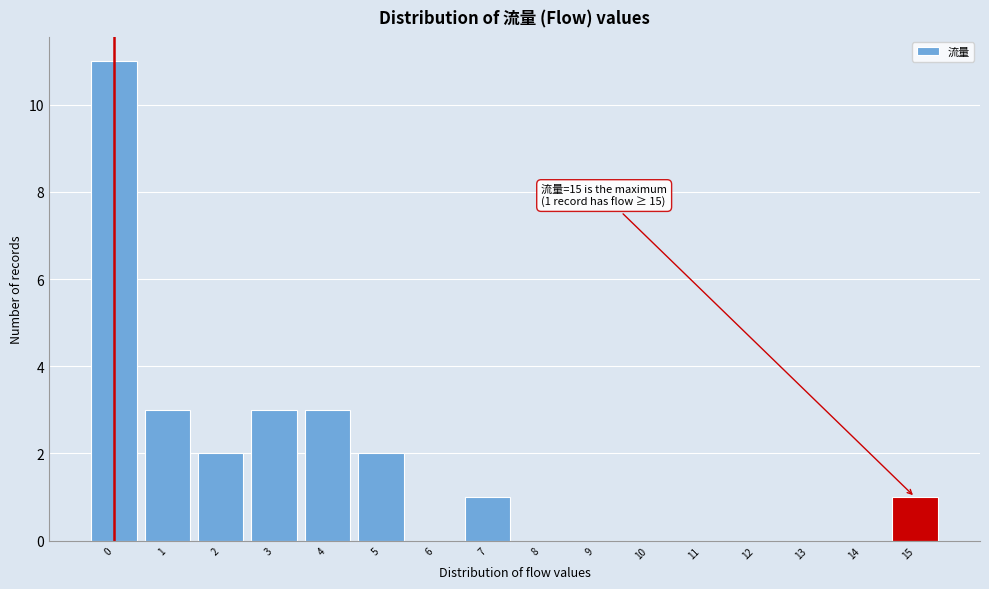

Over which range of the x-axis is the bar tallest?

-0.5 to 0.5